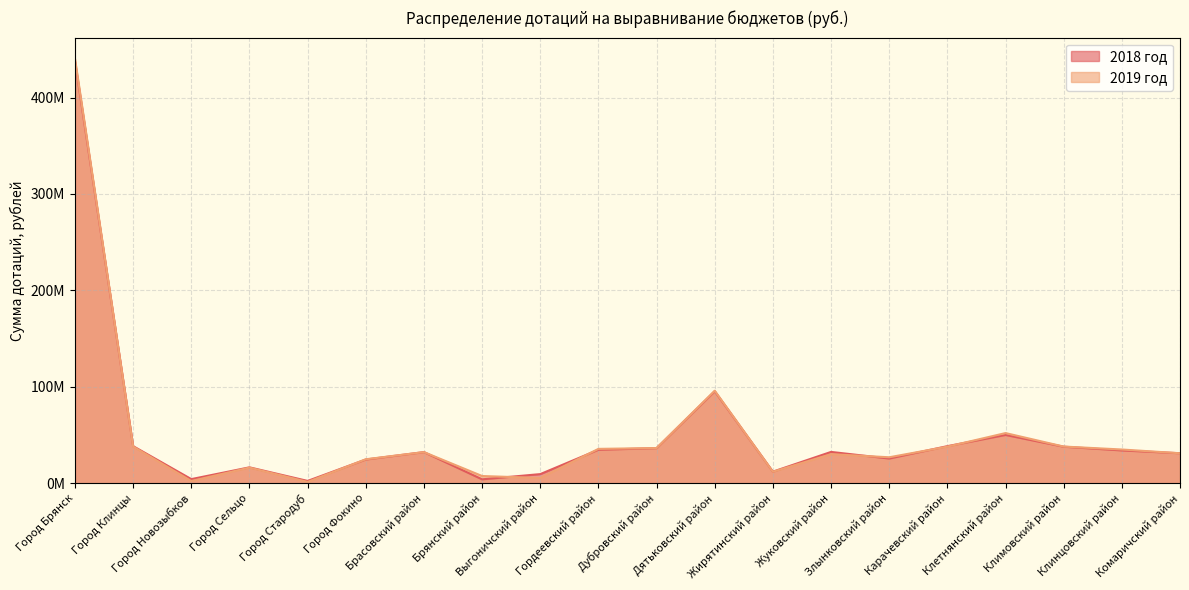

What is the sum of the 2018 год values at Город Брянск and Город Новозыбков?

441836000